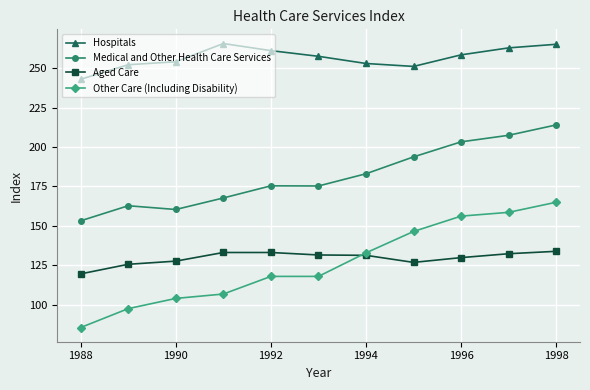

True or false: Medical and Other Health Care Services and Aged Care cross at least once.

False